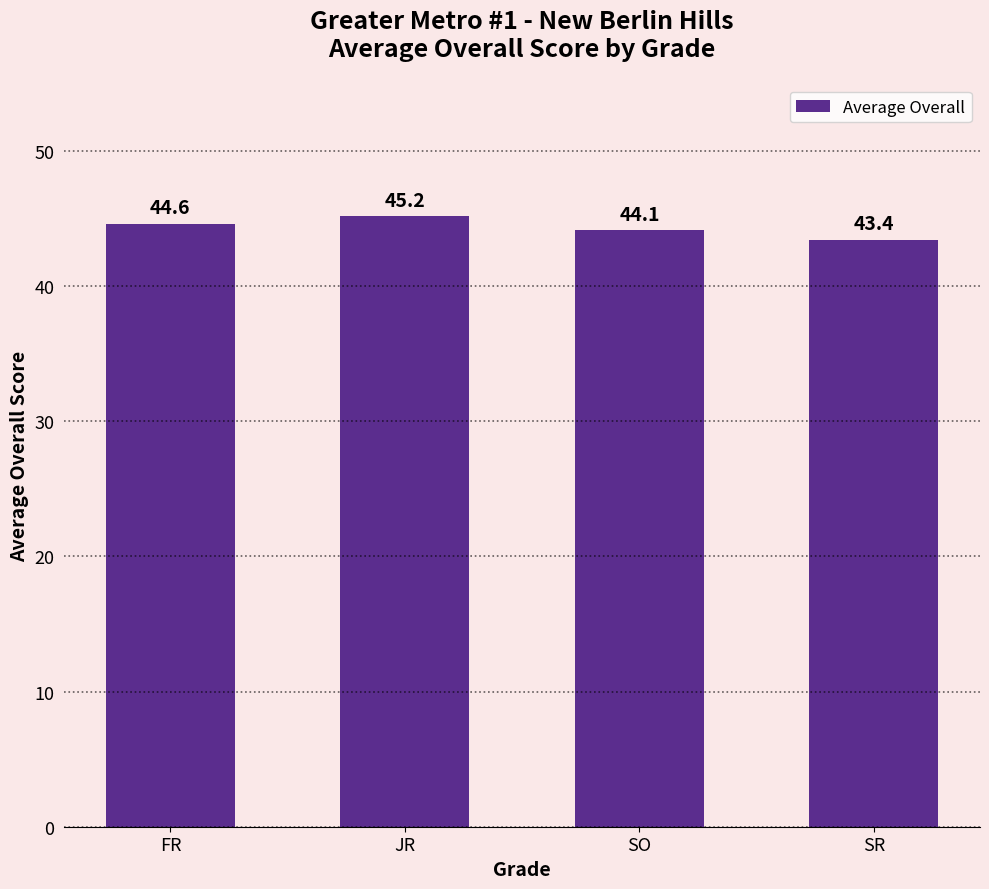

Which label corresponds to the smallest value in the chart?

SR